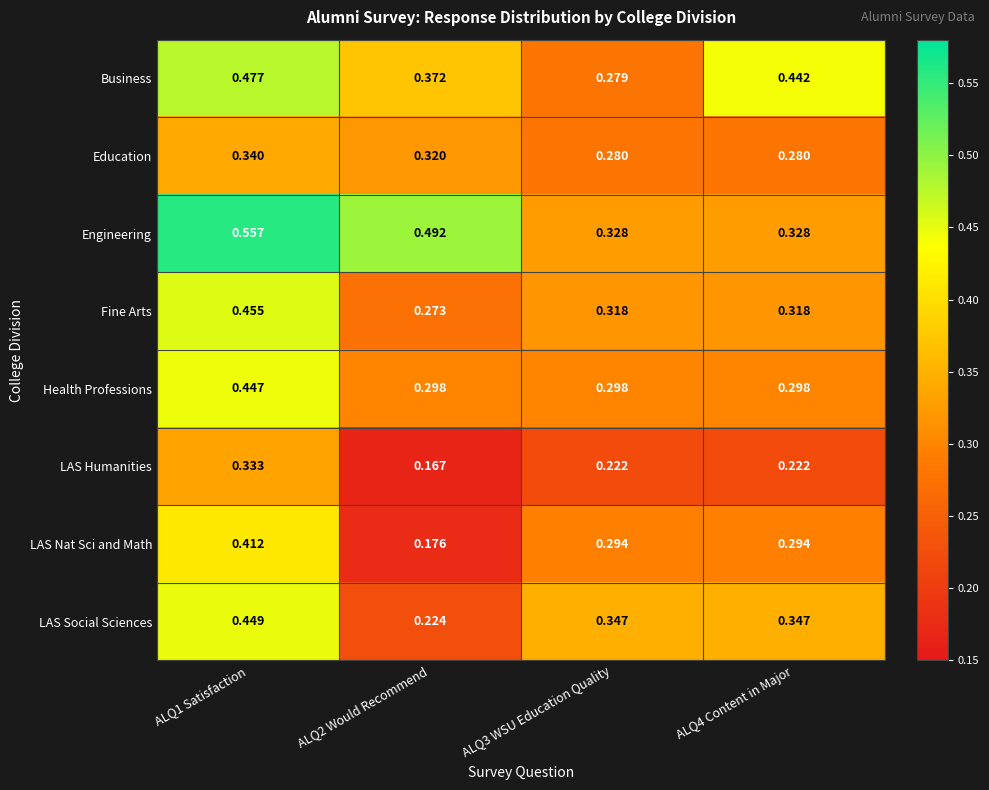

Rank the series by their maximum value, from lowest to highest.

LAS Humanities, Education, LAS Nat Sci and Math, Health Professions, LAS Social Sciences, Fine Arts, Business, Engineering